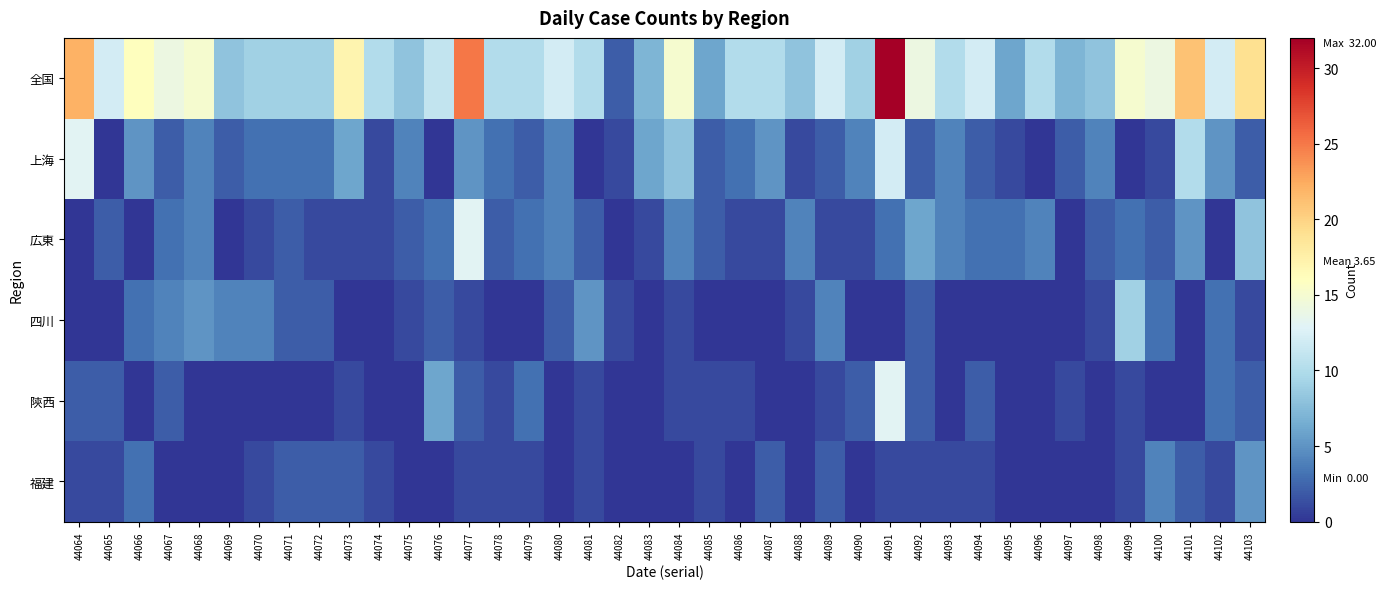

How many series are shown in this chart?

6